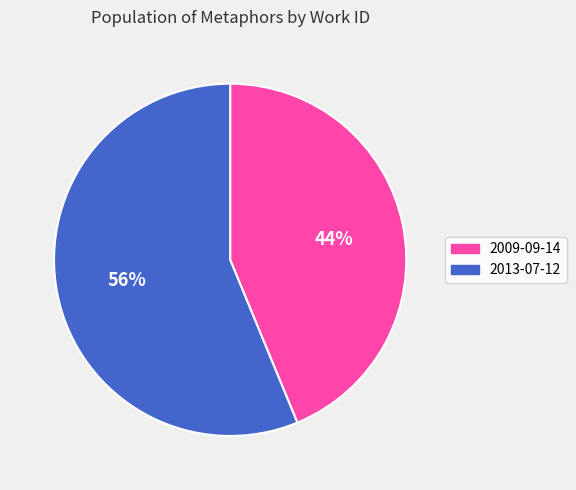

The 2013-07-12 slice represents 50% of the pie. True or false?

False